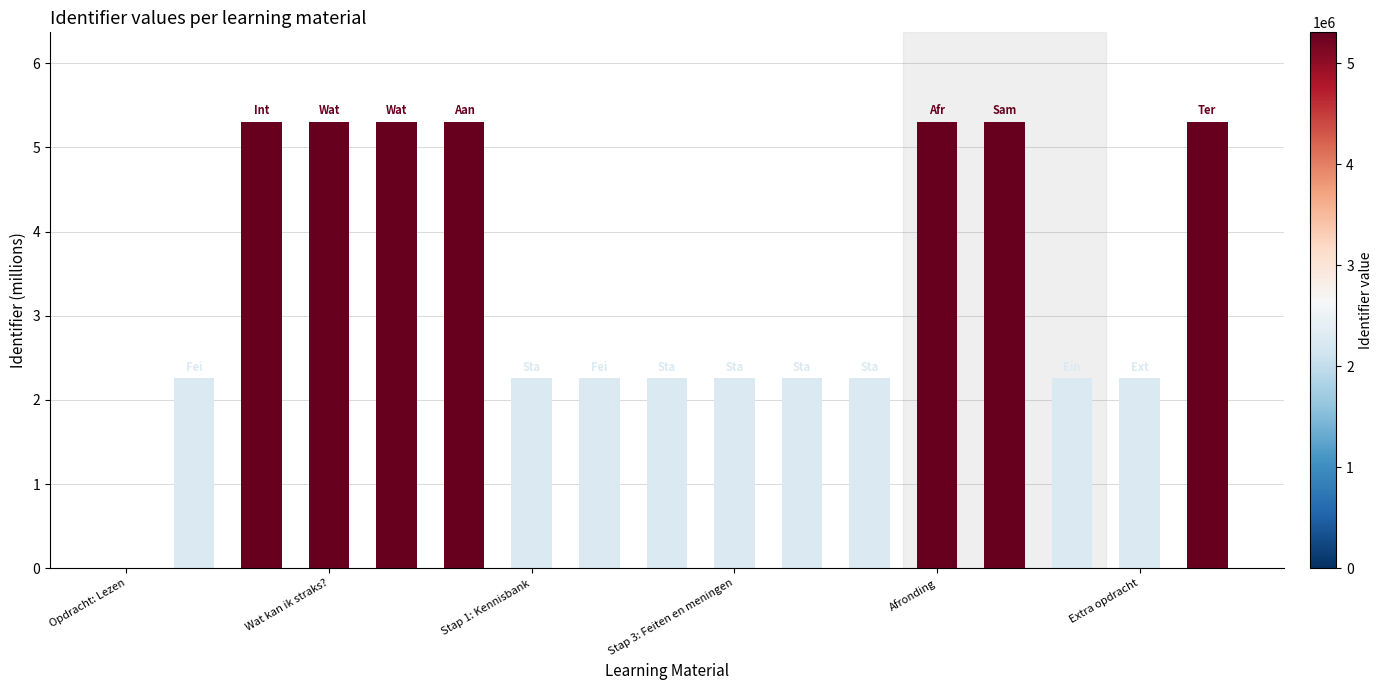

What is the greatest value displayed?

5.3